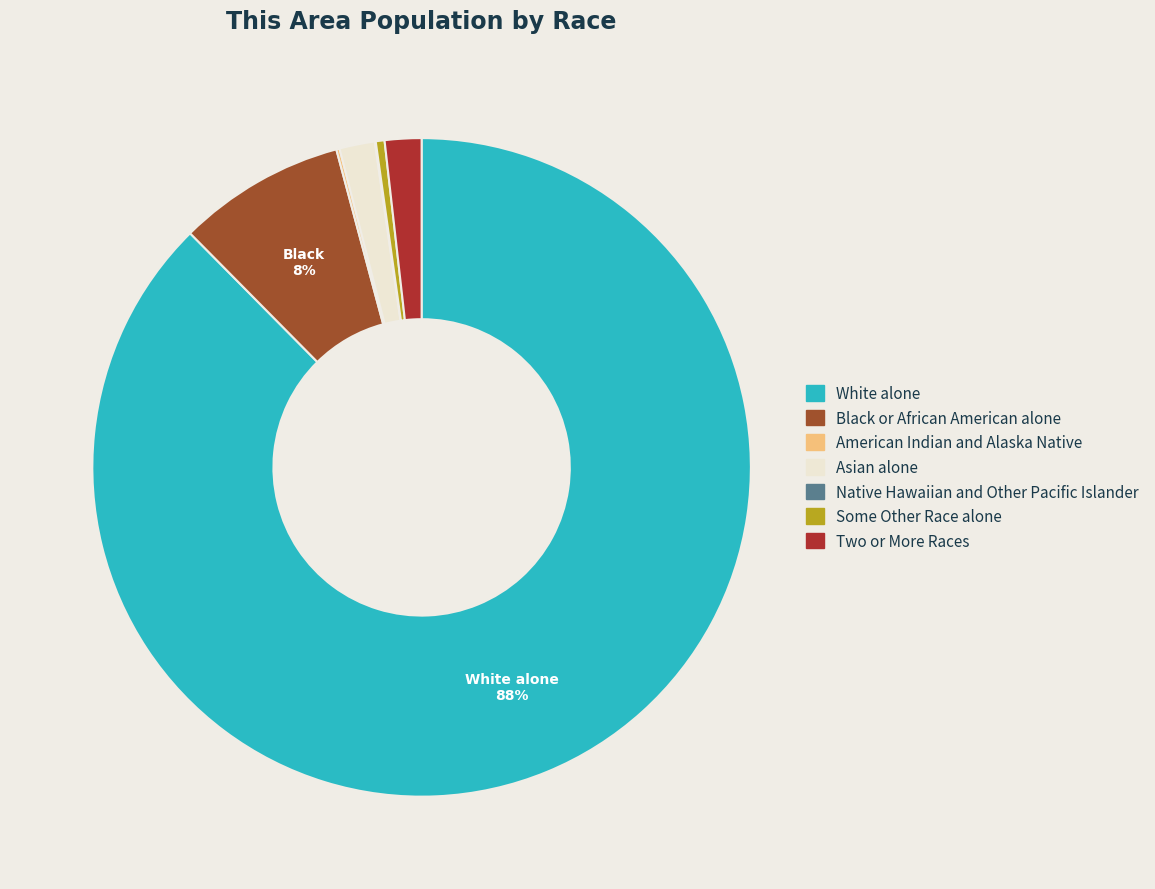

Between Some Other Race alone and Asian alone, which is larger?

Asian alone